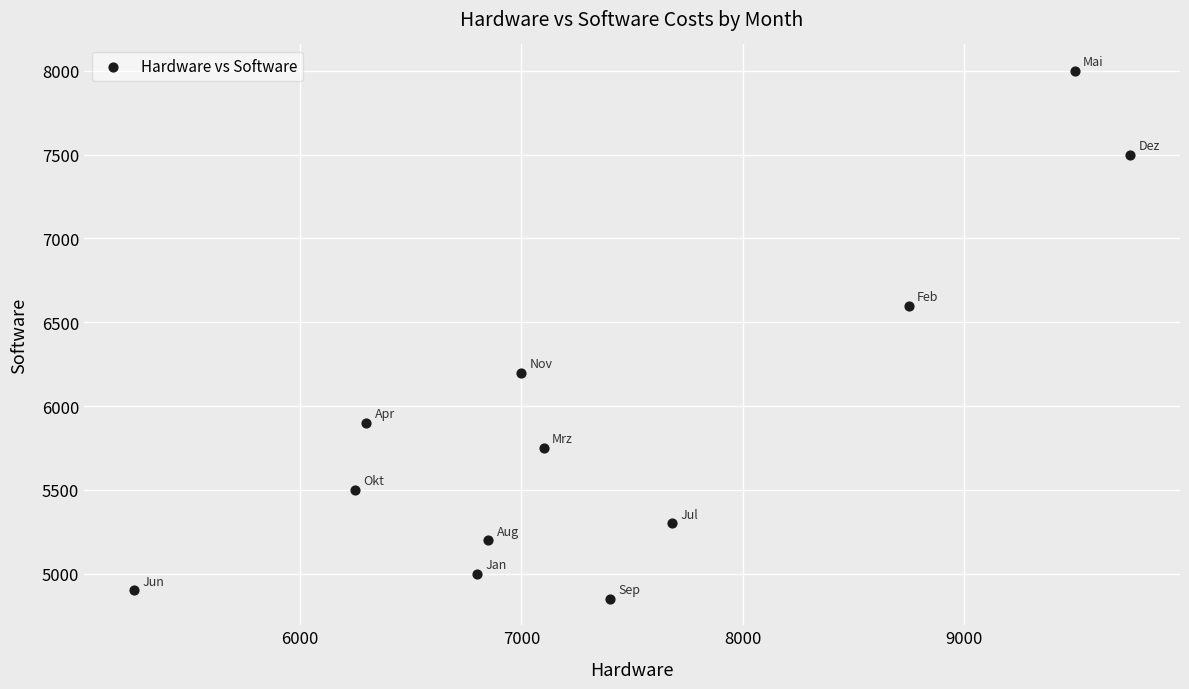

What is the range of X values (max minus min)?

4500